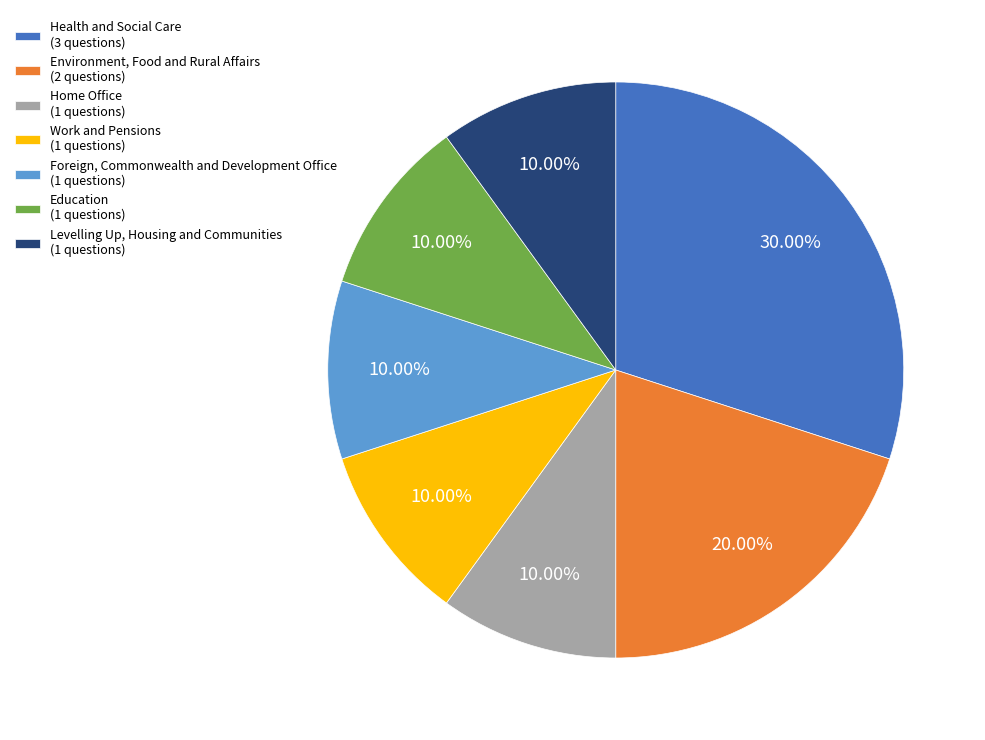

What is the total percentage of Work and Pensions and Education?

20.0%